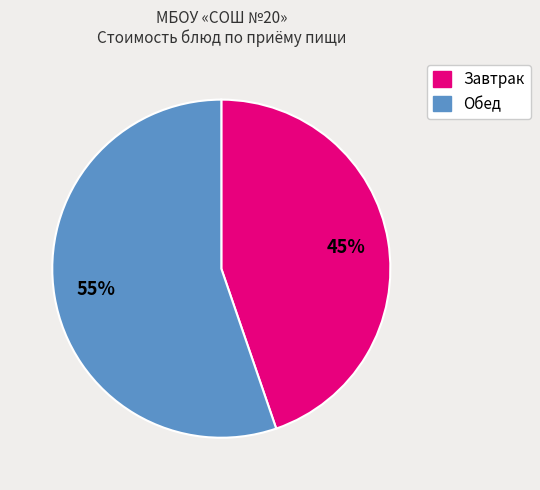

To the nearest percent, what is the average slice percentage?

50%